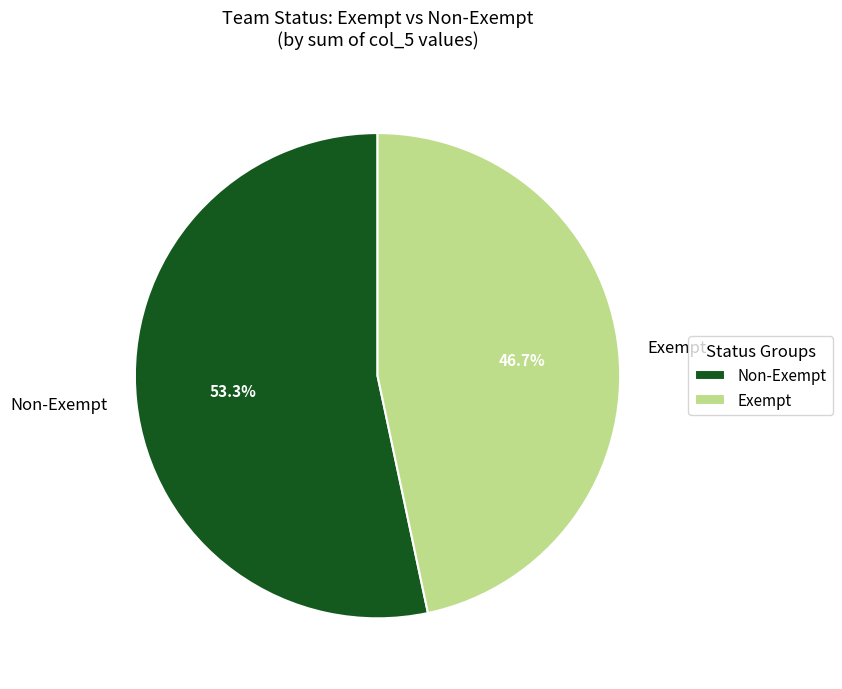

To the nearest percent, what is the average slice percentage?

50%